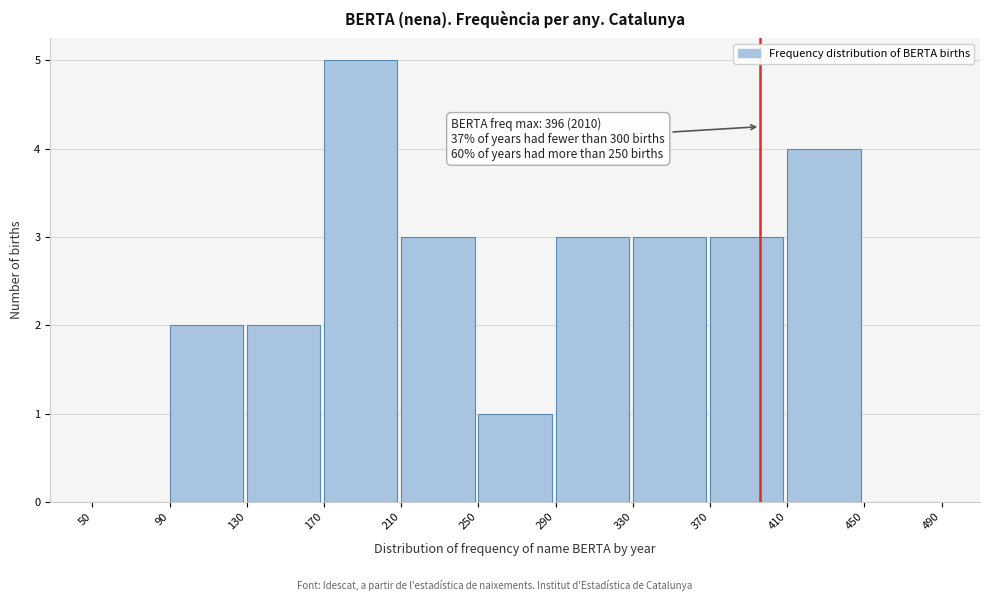

Over which range of the x-axis is the bar tallest?

170 to 210